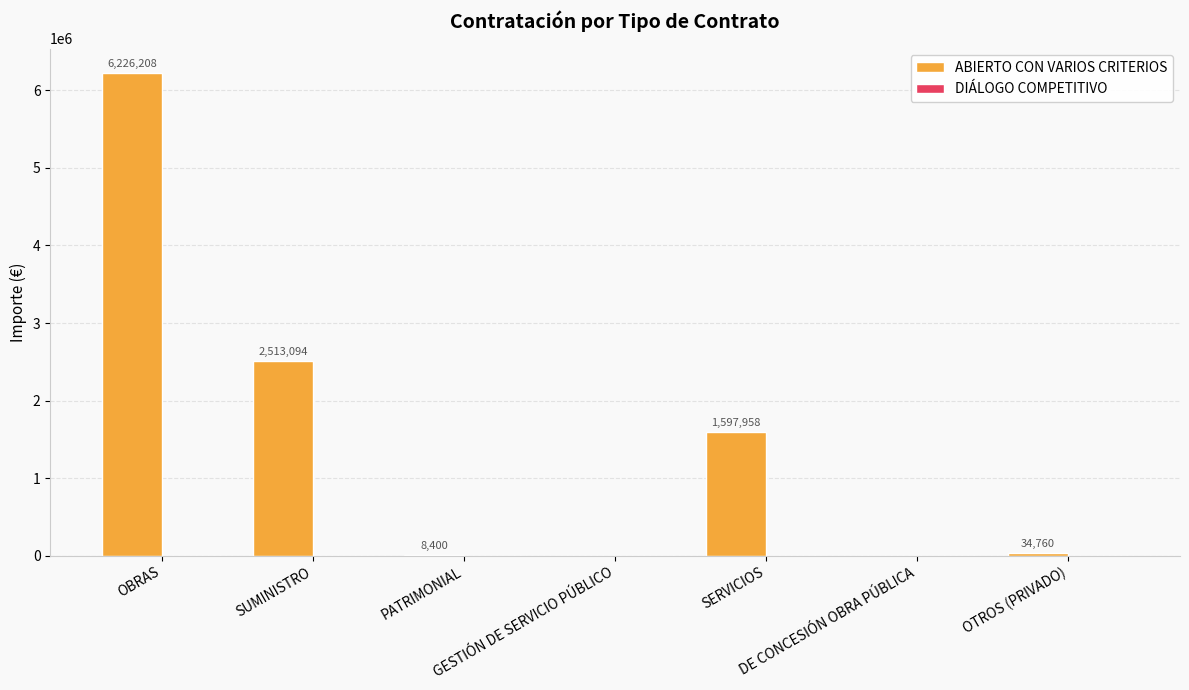

What is the greatest value displayed?

6226207.9